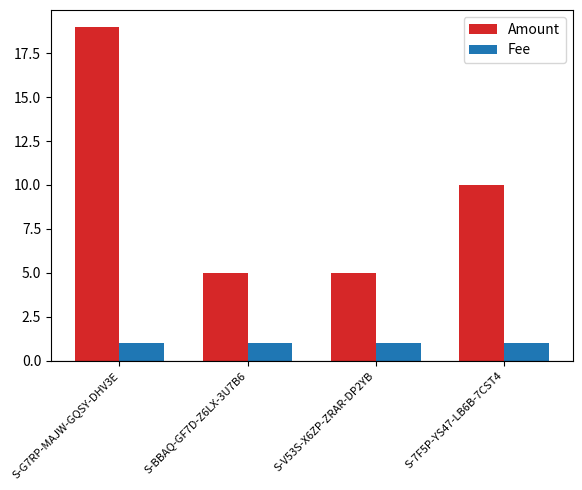

Reading right to left, what are all the values shown in this chart?

Amount: S-7F5P-YS47-LB6B-7CST4=10	S-V53S-X6ZP-ZRAR-DP2YB=5	S-BBAQ-GF7D-Z6LX-3U7B6=5	S-G7RP-MAJW-GQSY-DHV3E=19
Fee: S-7F5P-YS47-LB6B-7CST4=1	S-V53S-X6ZP-ZRAR-DP2YB=1	S-BBAQ-GF7D-Z6LX-3U7B6=1	S-G7RP-MAJW-GQSY-DHV3E=1